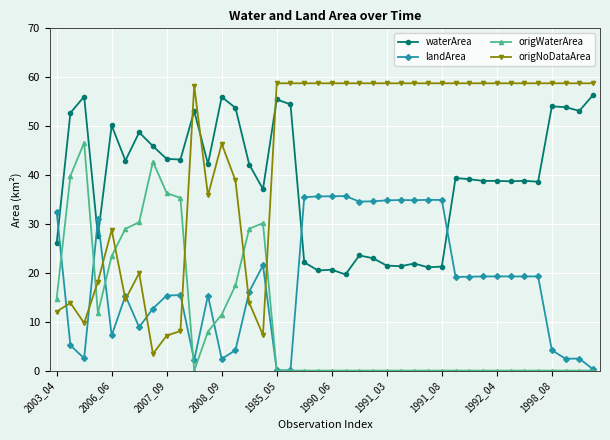

What is the value of the origNoDataArea point at the 4th from the left?

18.2